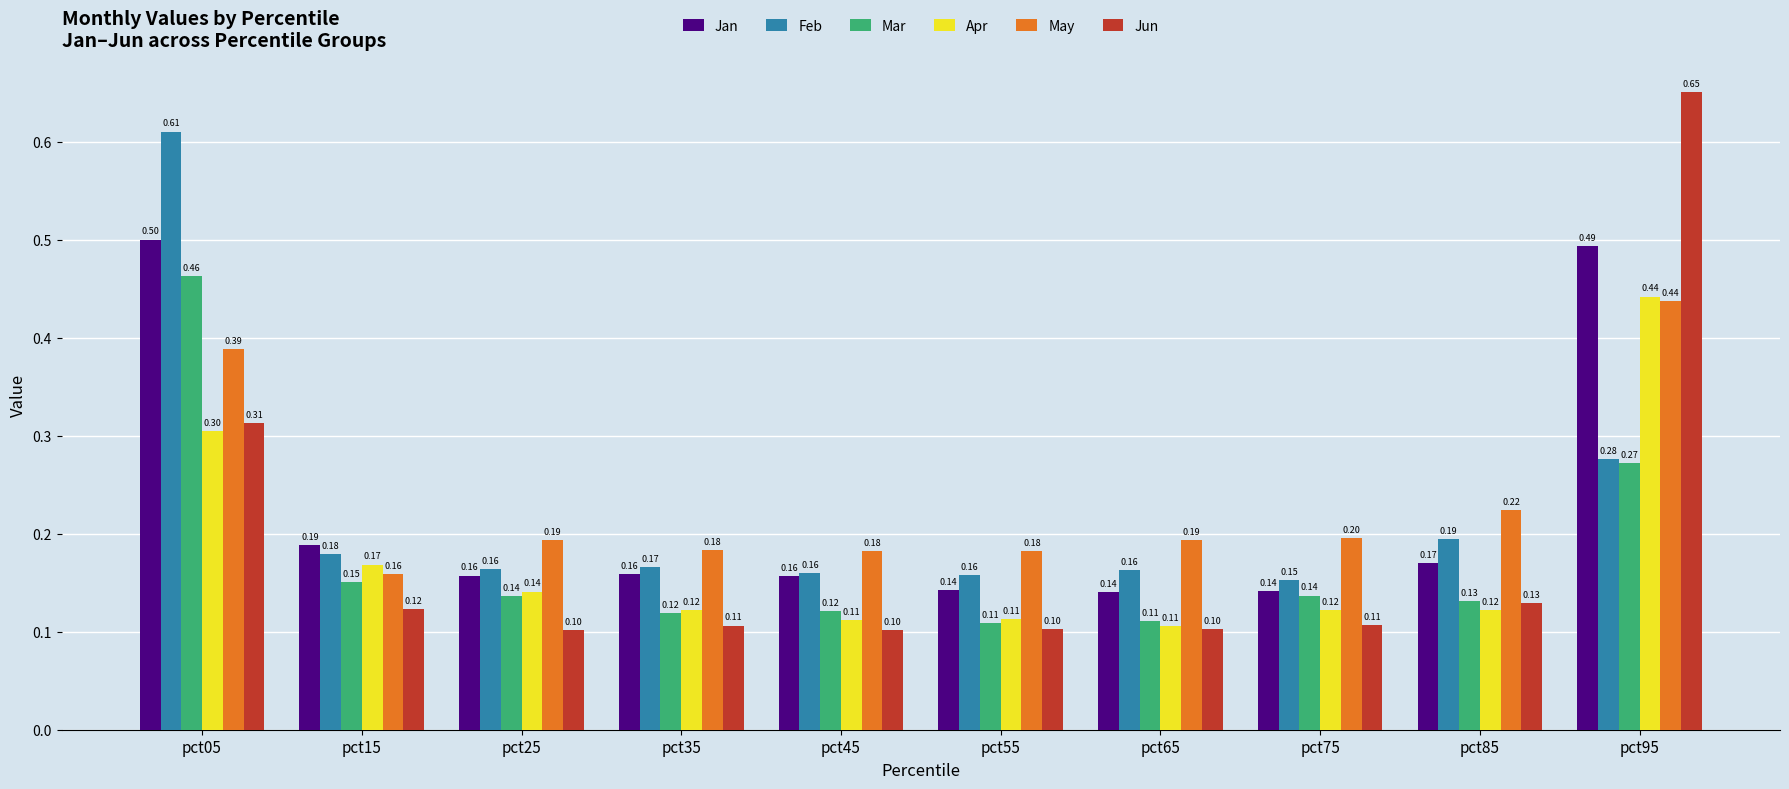

Which series has the largest total across all categories?

May